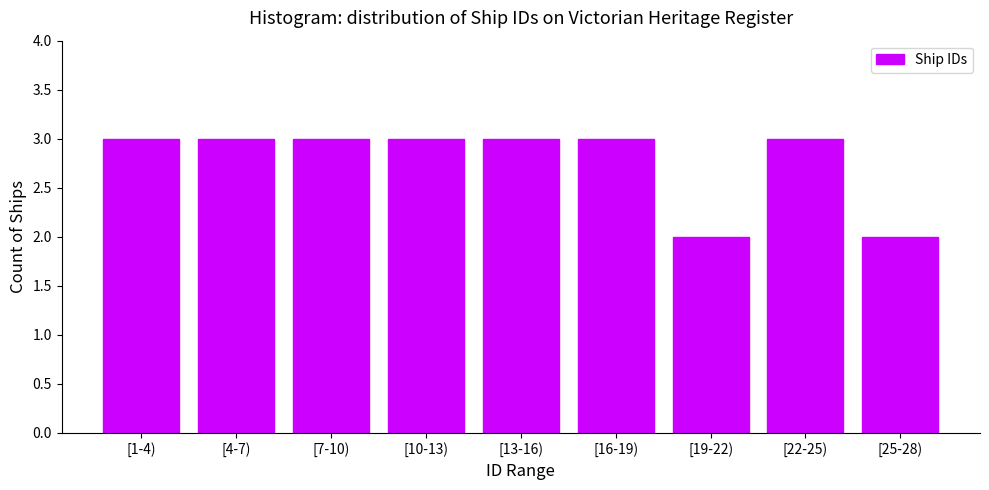

Reading left to right, transcribe all the data shown in this chart.

[1-4)=3	[4-7)=3	[7-10)=3	[10-13)=3	[13-16)=3	[16-19)=3	[19-22)=2	[22-25)=3	[25-28)=2